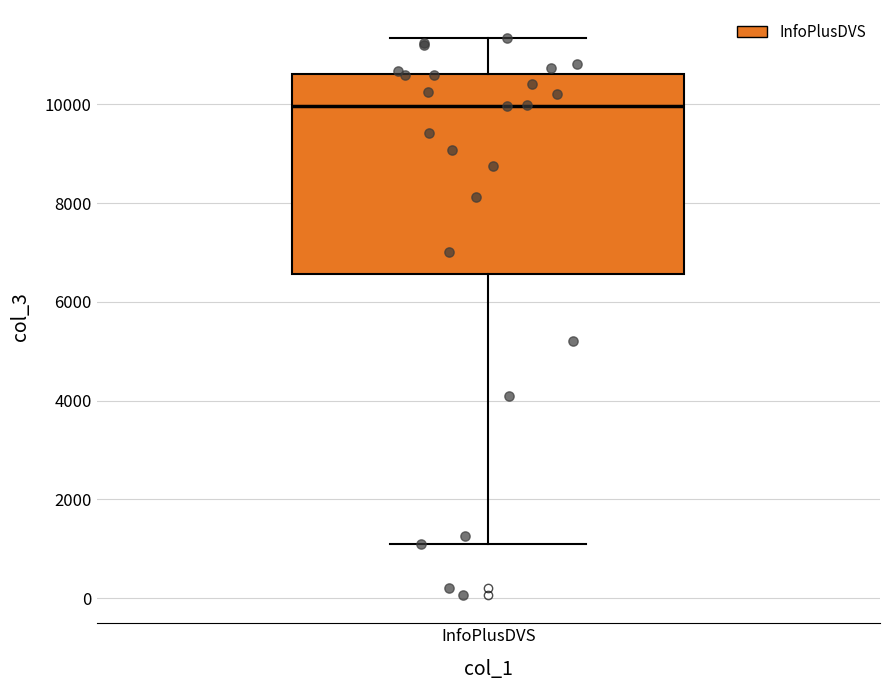

Where is the upper edge of the box for InfoPlusDVS on the y-axis? The values are not printed on the chart, so give them approximately, as read against the axis.

10600